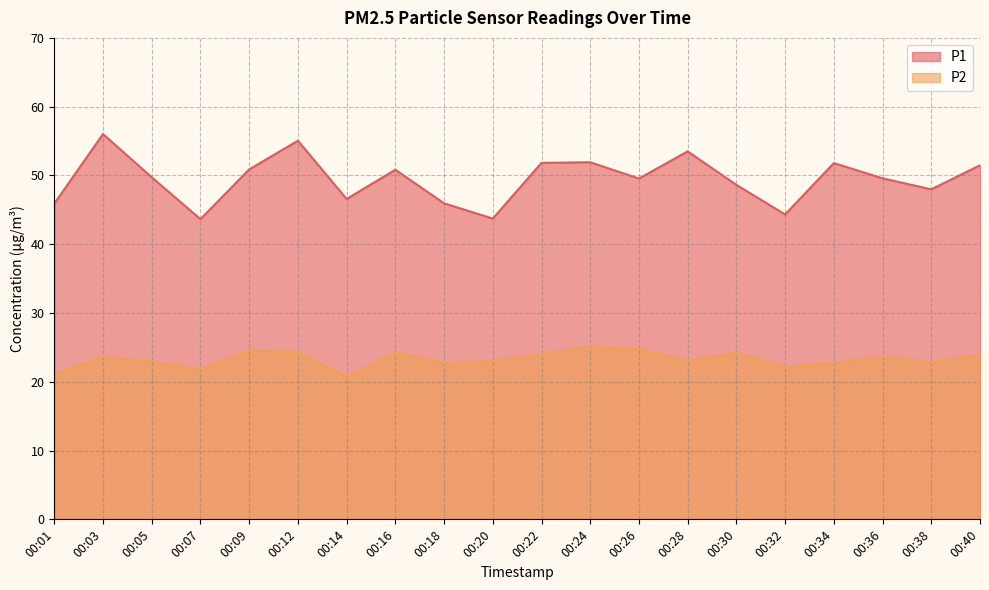

What is the total value across all series at 00:03?

79.6